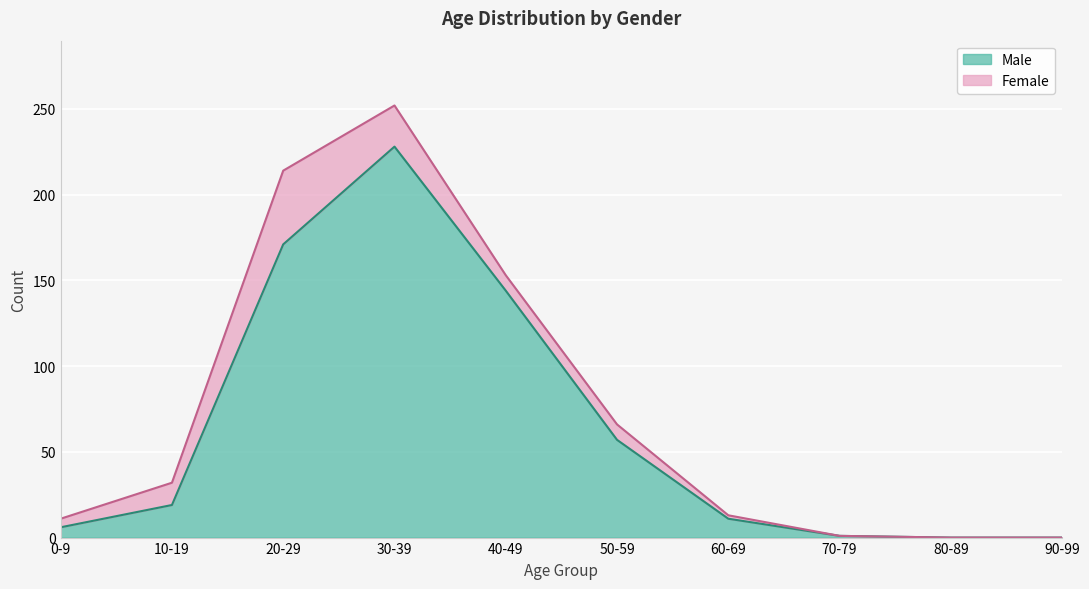

True or false: the data has more than 0 interior local peaks.

True